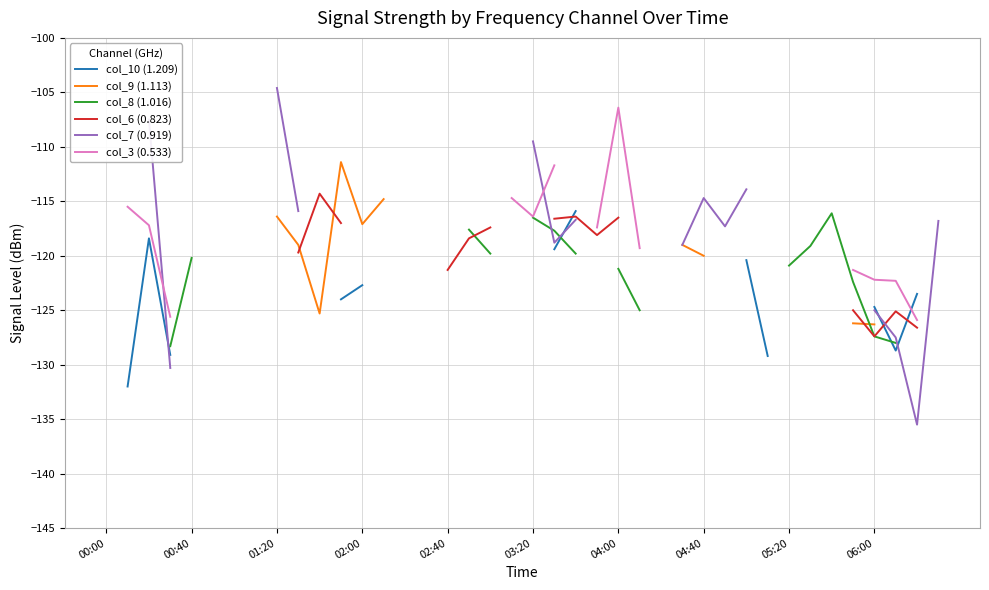

What is the label of the 24th point from the left?

23